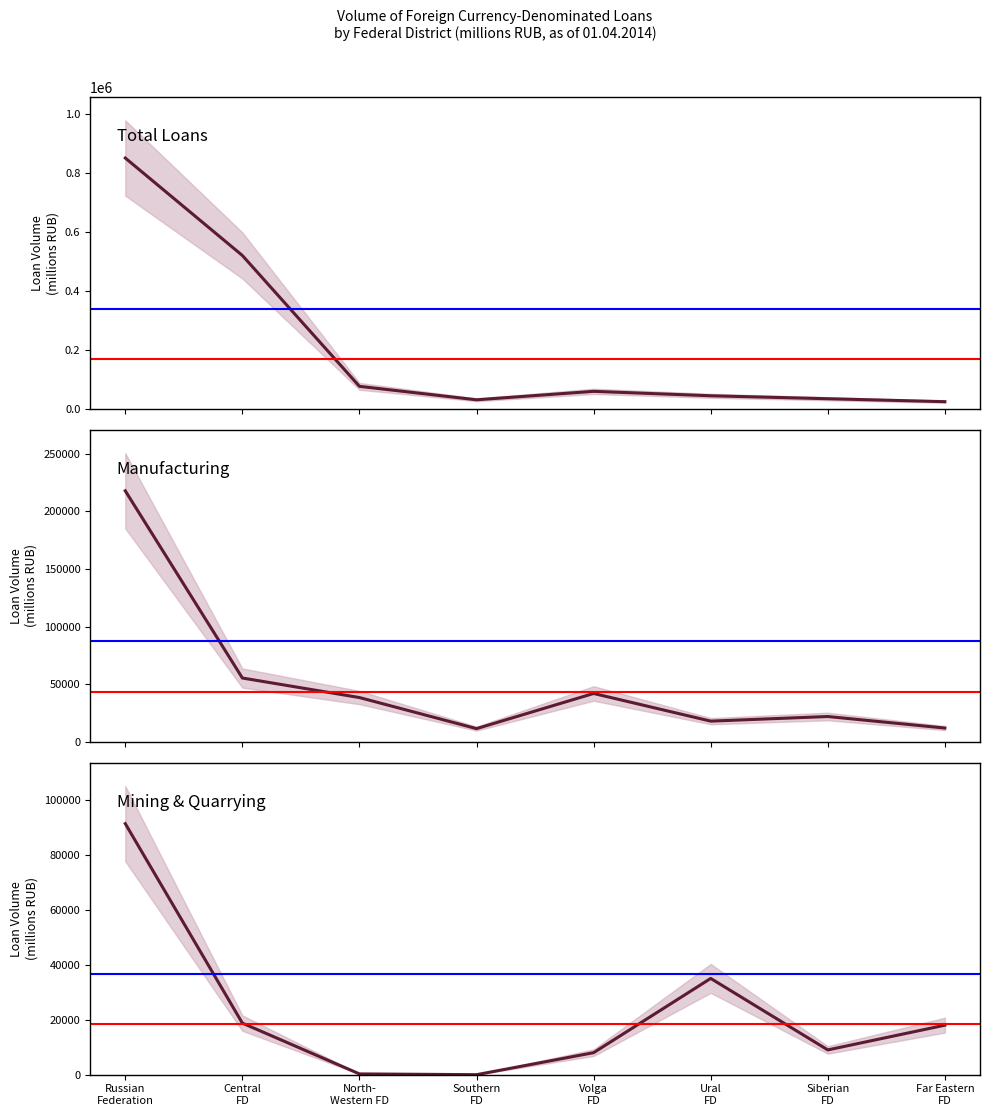

Rank the categories by Manufacturing value from highest to lowest.

Russian
Federation, Central
FD, Volga
FD, North-
Western FD, Siberian
FD, Ural
FD, Far Eastern
FD, Southern
FD